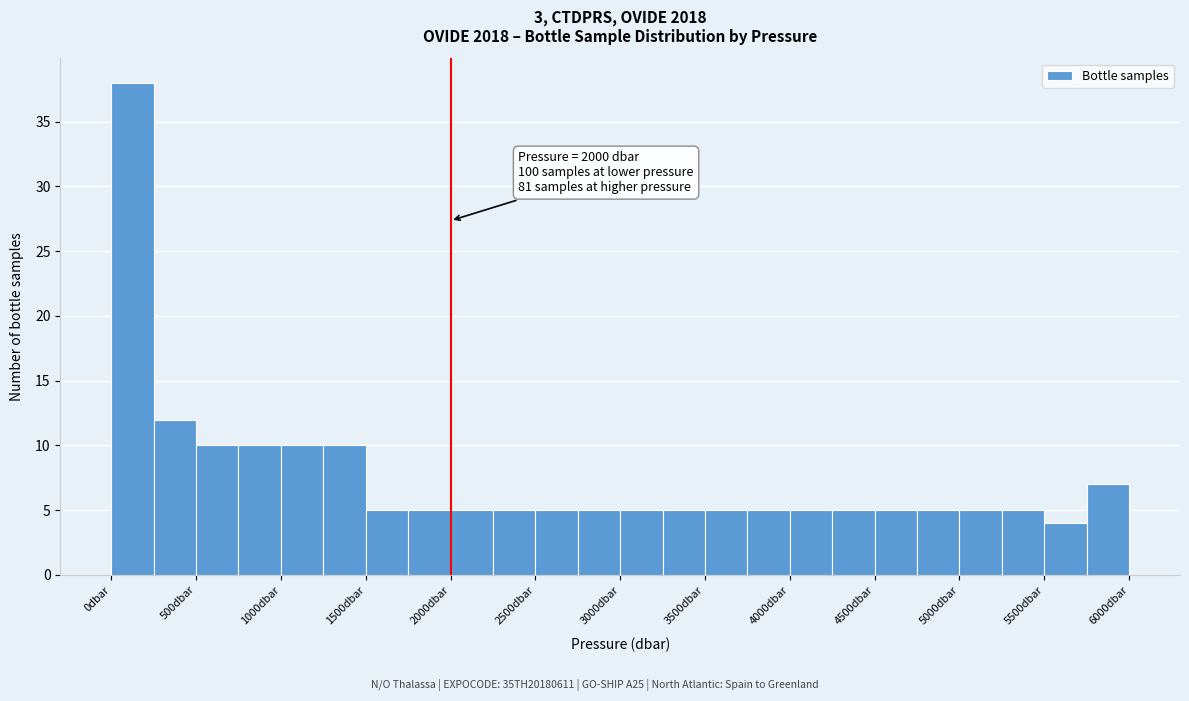

Which range on the x-axis has the tallest bar?

0 to 250